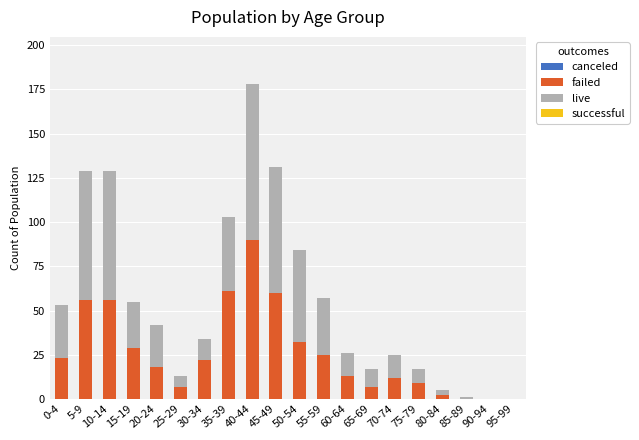

The value of failed at 30-34 is 30. True or false?

False